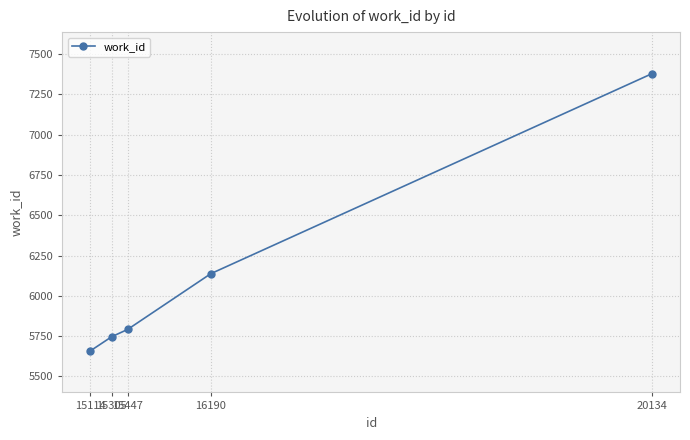

Reading left to right, extract all data points from this chart.

5658	5746	5791	6137	7379